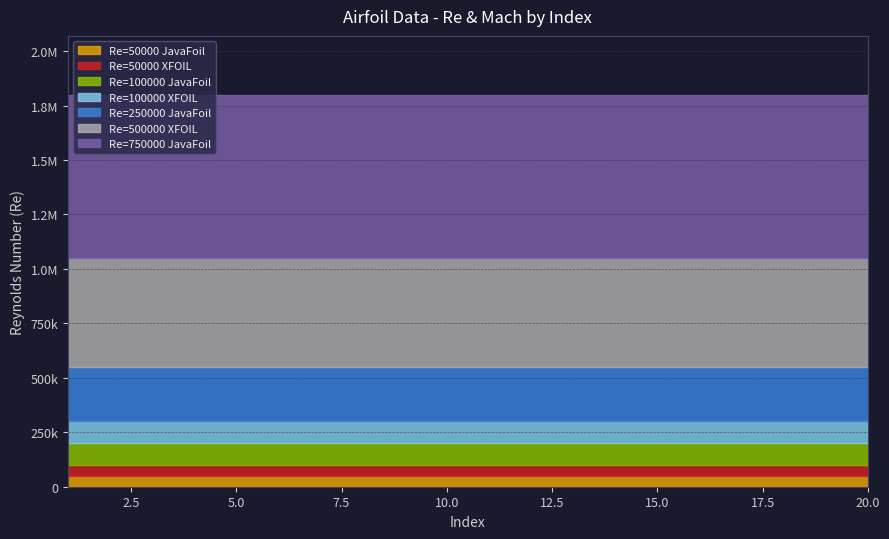

Which series has the largest total across all categories?

JavaFoil